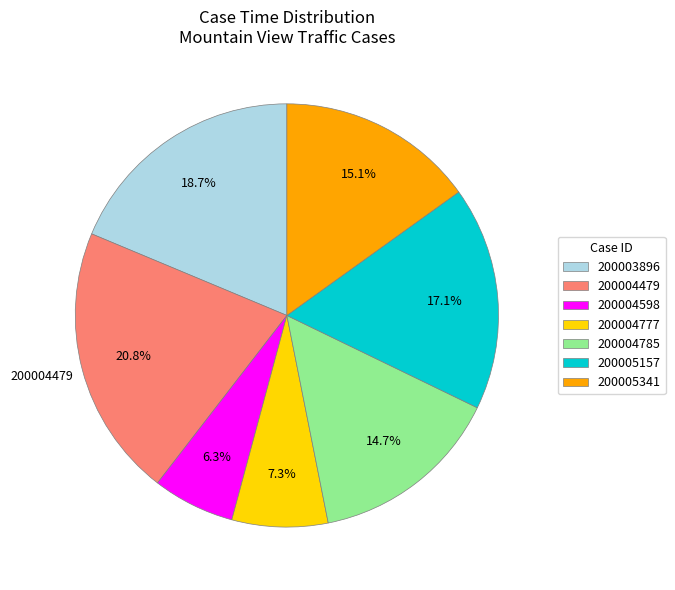

True or false: 200005157 accounts for 2% of the total.

False